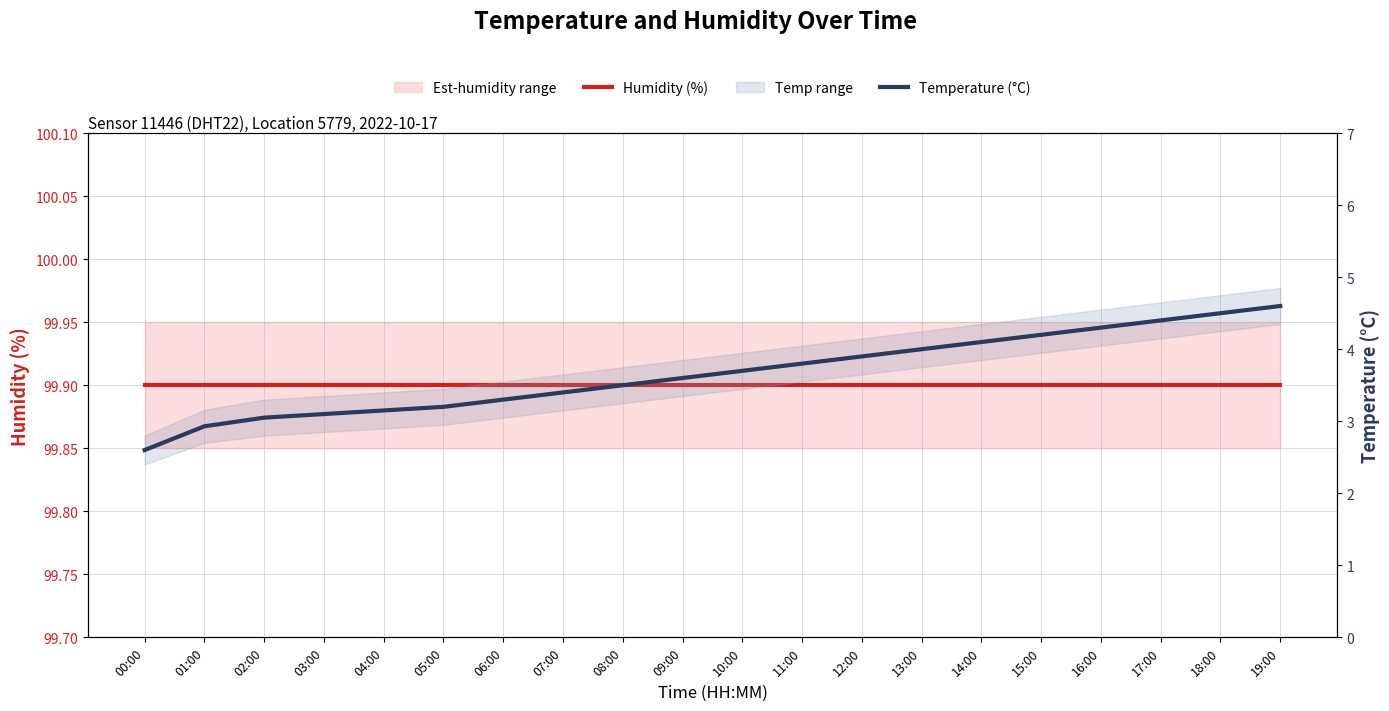

Reading left to right, extract all data points from this chart.

Humidity (%): 99.9	99.9	99.9	99.9	99.9	99.9	99.9	99.9	99.9	99.9	99.9	99.9	99.9	99.9	99.9	99.9	99.9	99.9	99.9	99.9
Temperature (°C): 2.6	2.9	3.0	3.1	3.1	3.2	3.3	3.4	3.5	3.6	3.7	3.8	3.9	4.0	4.1	4.2	4.3	4.4	4.5	4.6